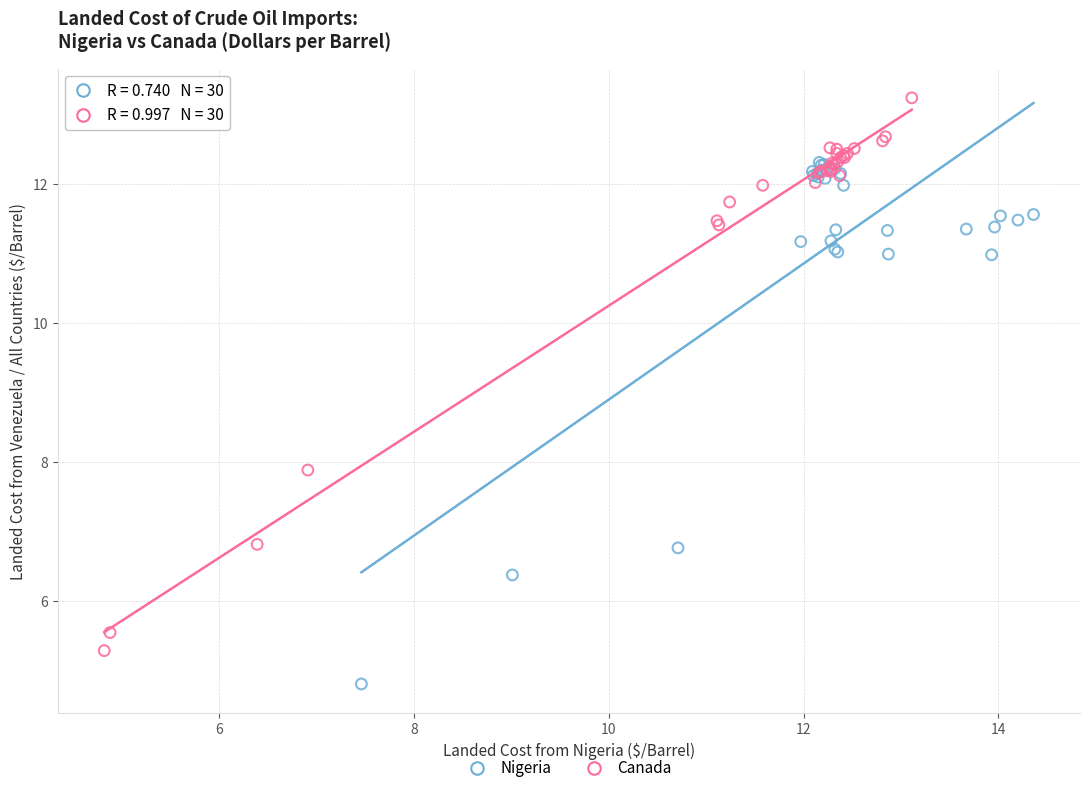

Which series reaches the minimum Y coordinate?

Nigeria